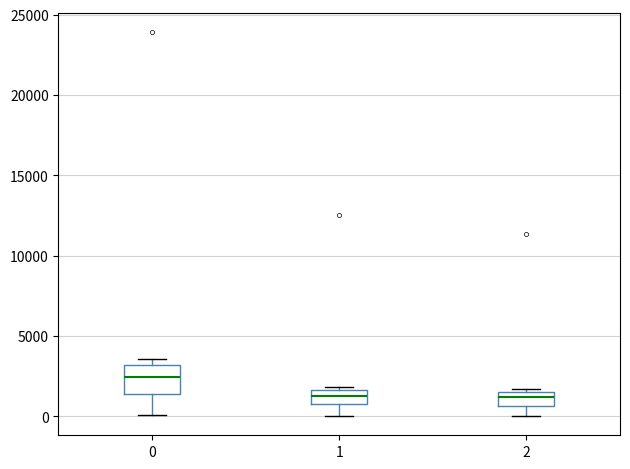

Reading left to right, transcribe this box plot: for each box, give where its median line is, the range the box spans, and where its two whiskers end, as read against the y-axis. The values are not printed on the chart, so give them approximately, as read against the axis.

0: median 2500, box 1500 to 3000, whiskers 0 to 3500
1: median 1500 (inside the box), box 1000 to 1500, whiskers 0 to 2000
2: median 1000, box 500 to 1500, whiskers 0 to 1500 (just above the box's upper edge)